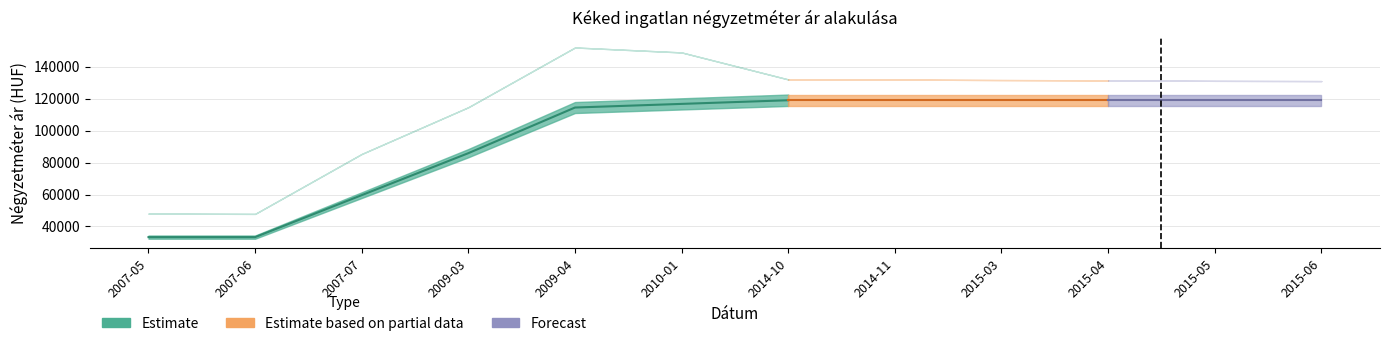

What is the spread (max minus min) of values at 2007-06?

14541